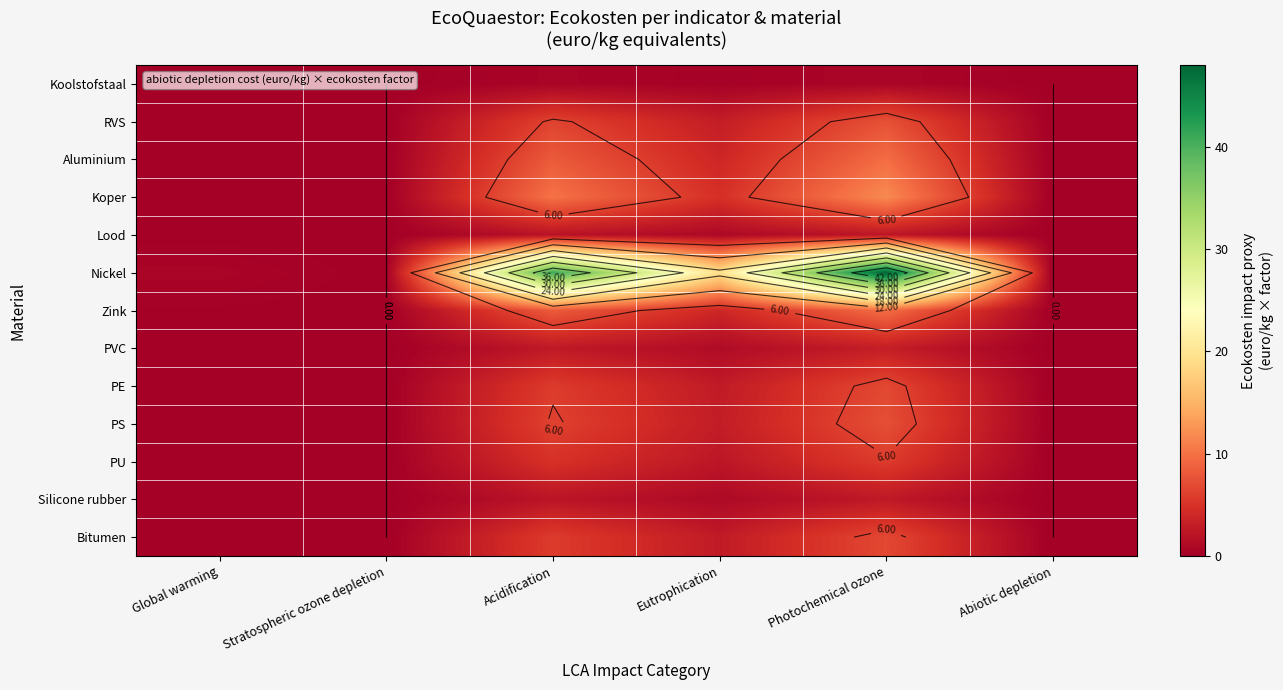

Count the number of categories in the chart.

6